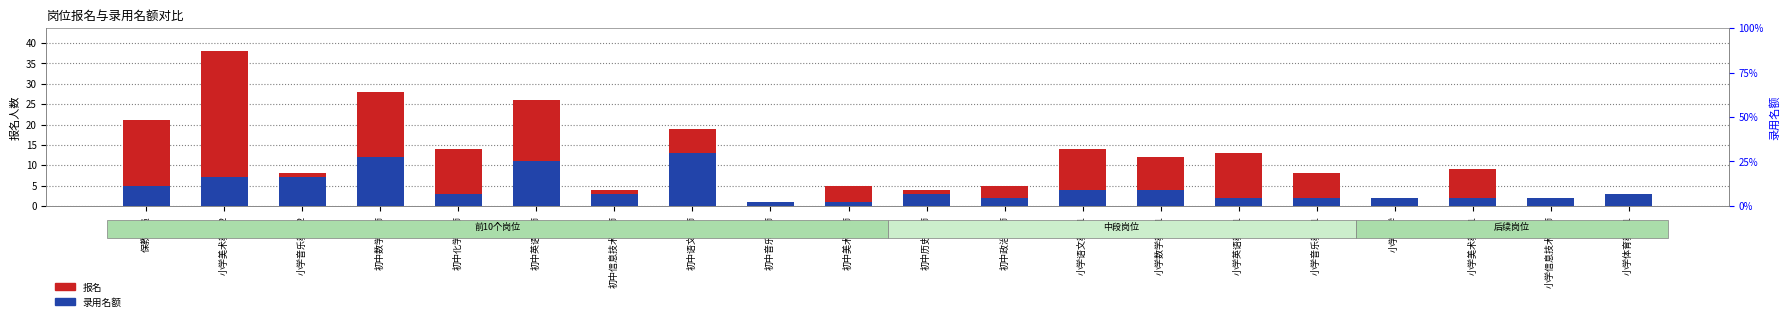

Reading left to right, extract all data points from this chart.

报名: 保教人员=21	小学美术教师2=38	小学音乐教师2=8	初中数学教师=28	初中化学教师=14	初中英语教师=26	初中信息技术教师=4	初中语文教师=19	初中音乐教师=0	初中美术教师=5	初中历史教师=4	初中政治教师=5	小学语文教师1=14	小学数学教师1=12	小学英语教师1=13	小学音乐教师1=8	小学科学=1	小学美术教师1=9	小学信息技术教师=0	小学体育教师1=3
录用名额: 保教人员=5	小学美术教师2=7	小学音乐教师2=7	初中数学教师=12	初中化学教师=3	初中英语教师=11	初中信息技术教师=3	初中语文教师=13	初中音乐教师=1	初中美术教师=1	初中历史教师=3	初中政治教师=2	小学语文教师1=4	小学数学教师1=4	小学英语教师1=2	小学音乐教师1=2	小学科学=2	小学美术教师1=2	小学信息技术教师=2	小学体育教师1=3